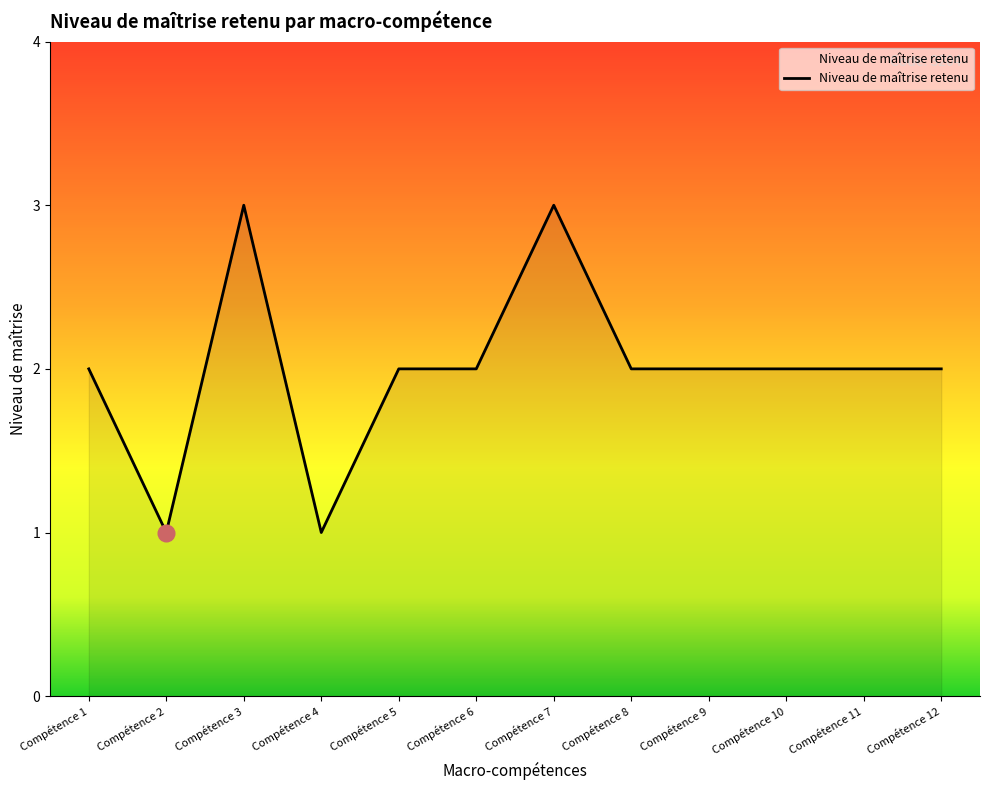

What is the ratio of the value at Compétence 2 to the value at Compétence 4?

1.0